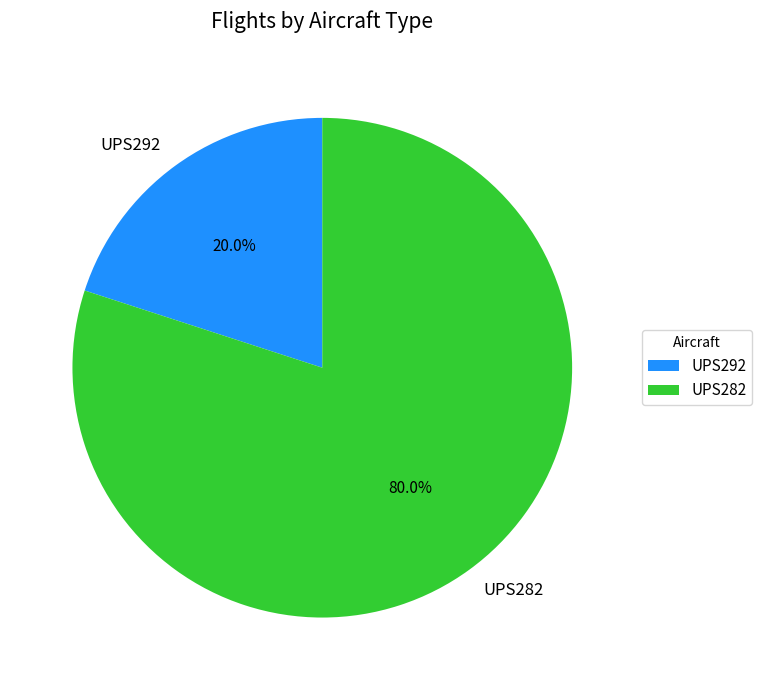

What percentage is the UPS282 slice, to the nearest percent?

80%